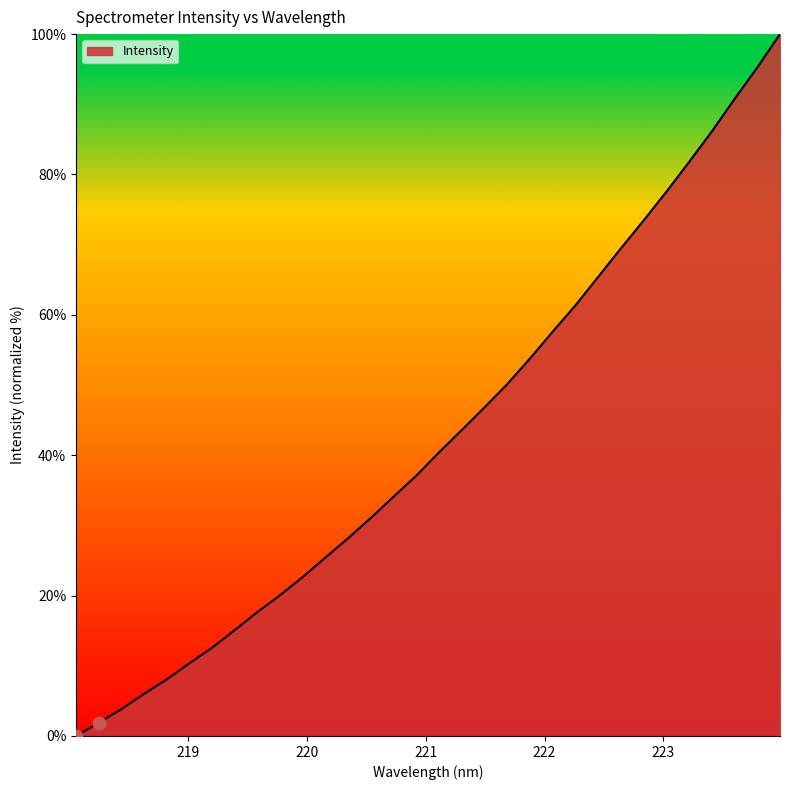

What is the difference between the maximum and minimum values?

100.0